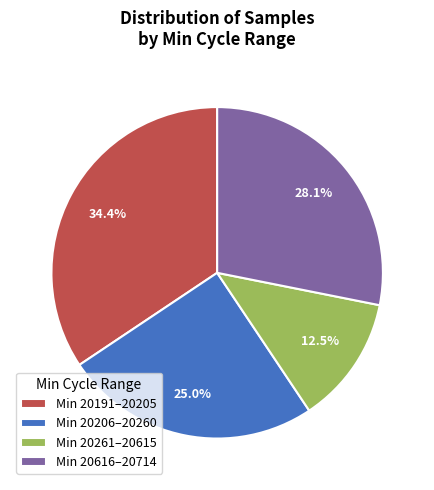

Is there a majority slice in this chart?

No